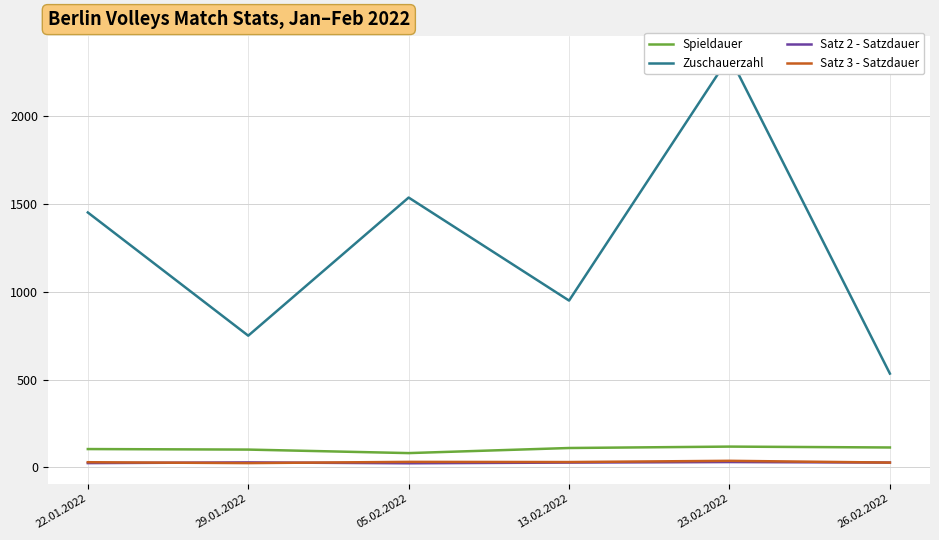

Which series ends up on top after the final intersection of Satz 3 - Satzdauer and Satz 2 - Satzdauer?

Satz 3 - Satzdauer